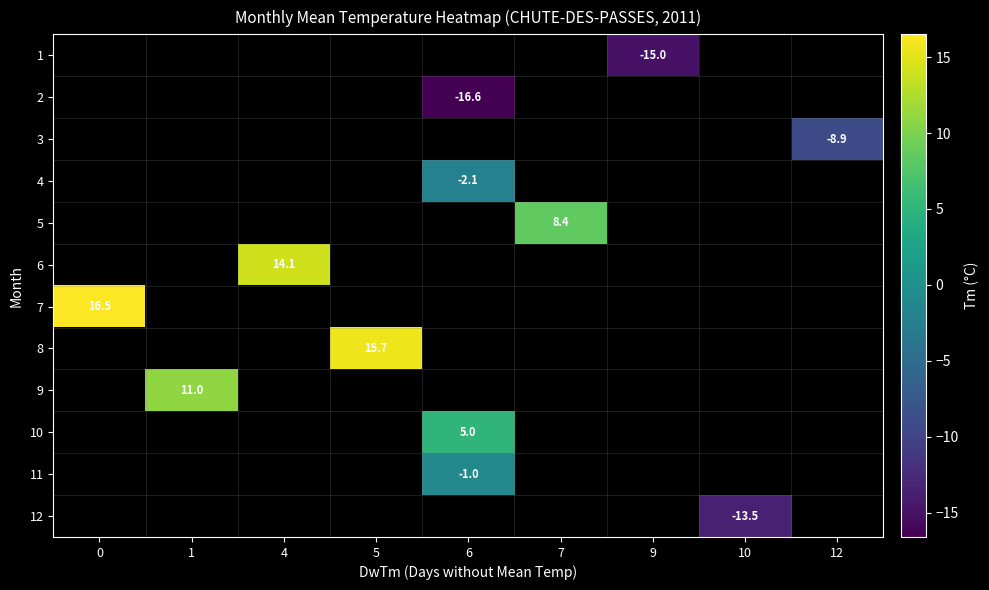

The value of row_0 at 9 is -15.0. True or false?

True